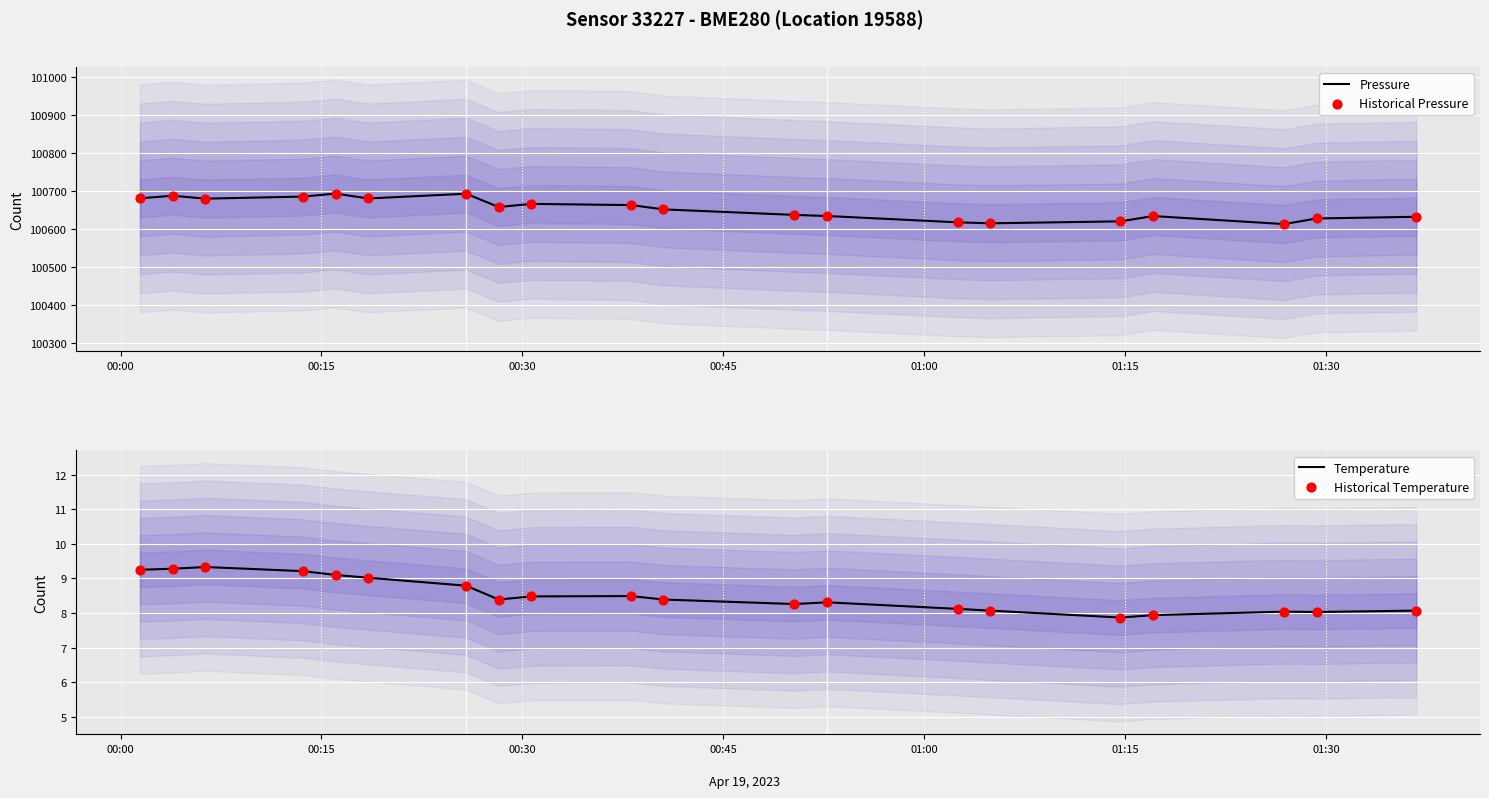

At how many categories does at least one series exceed 1641?

20